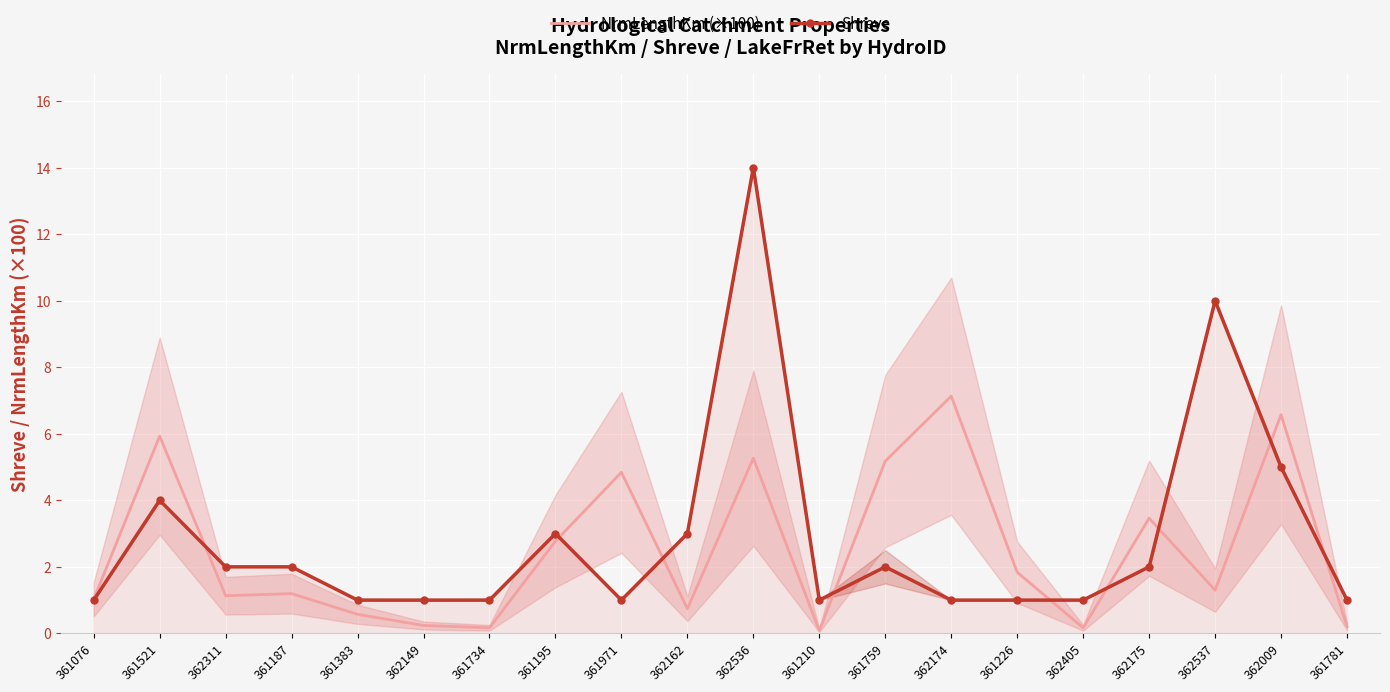

Reading left to right, extract all data points from this chart.

NrmLengthKm (×100): 361076=1.0	361521=5.9	362311=1.1	361187=1.2	361383=0.6	362149=0.2	361734=0.2	361195=2.8	361971=4.8	362162=0.7	362536=5.3	361210=0.1	361759=5.2	362174=7.1	361226=1.8	362405=0.2	362175=3.5	362537=1.3	362009=6.6	361781=0.2
Shreve: 361076=1.0	361521=4.0	362311=2.0	361187=2.0	361383=1.0	362149=1.0	361734=1.0	361195=3.0	361971=1.0	362162=3.0	362536=14.0	361210=1.0	361759=2.0	362174=1.0	361226=1.0	362405=1.0	362175=2.0	362537=10.0	362009=5.0	361781=1.0